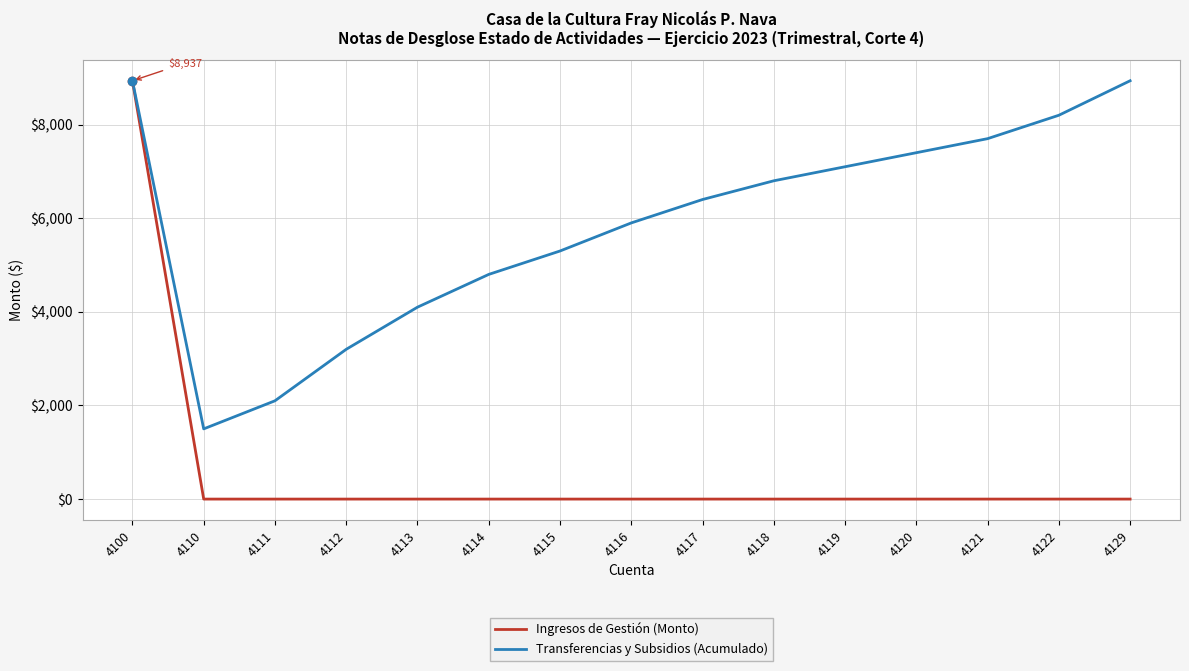

True or false: Transferencias y Subsidios (Acumulado) has a value of 6400 at 4117.

True